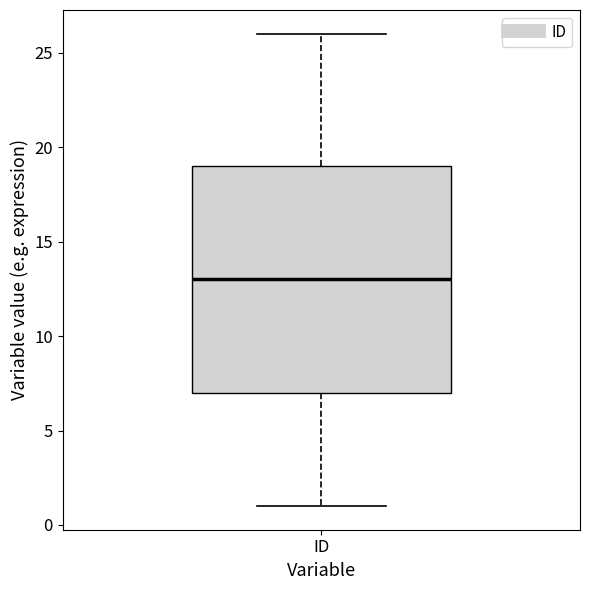

Read this box plot against the y-axis: the position of the median line, the range covered by the box, and the ends of both whiskers. The values are not printed on the chart, so give them approximately, as read against the axis.

median 13, box 7 to 19, whiskers 1 to 26